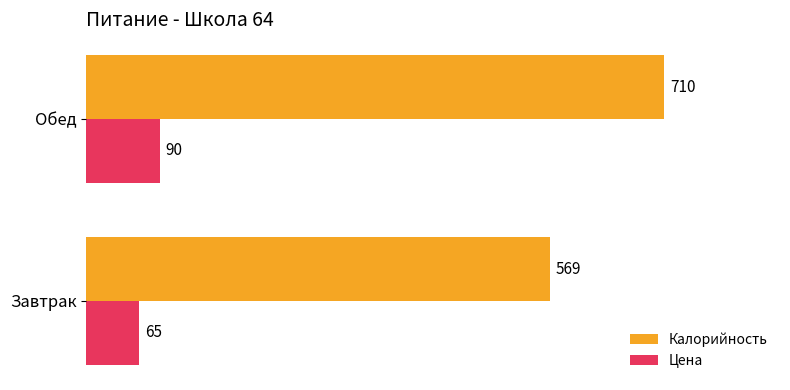

Which series has the largest total across all categories?

Калорийность